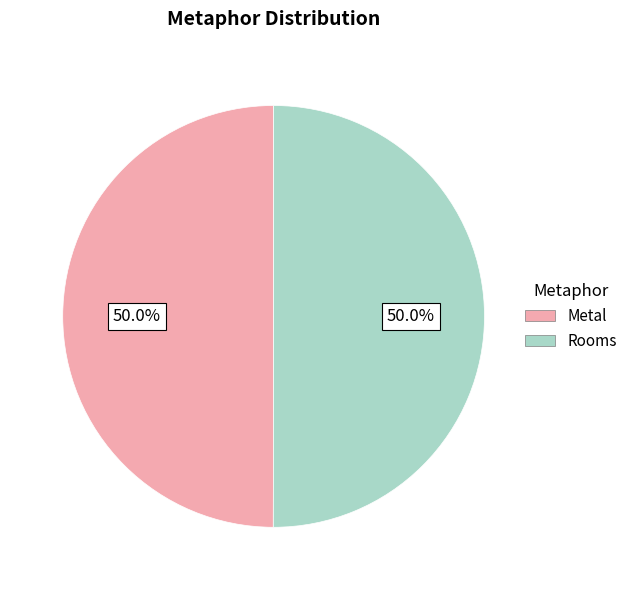

How many segments does this pie chart have?

2